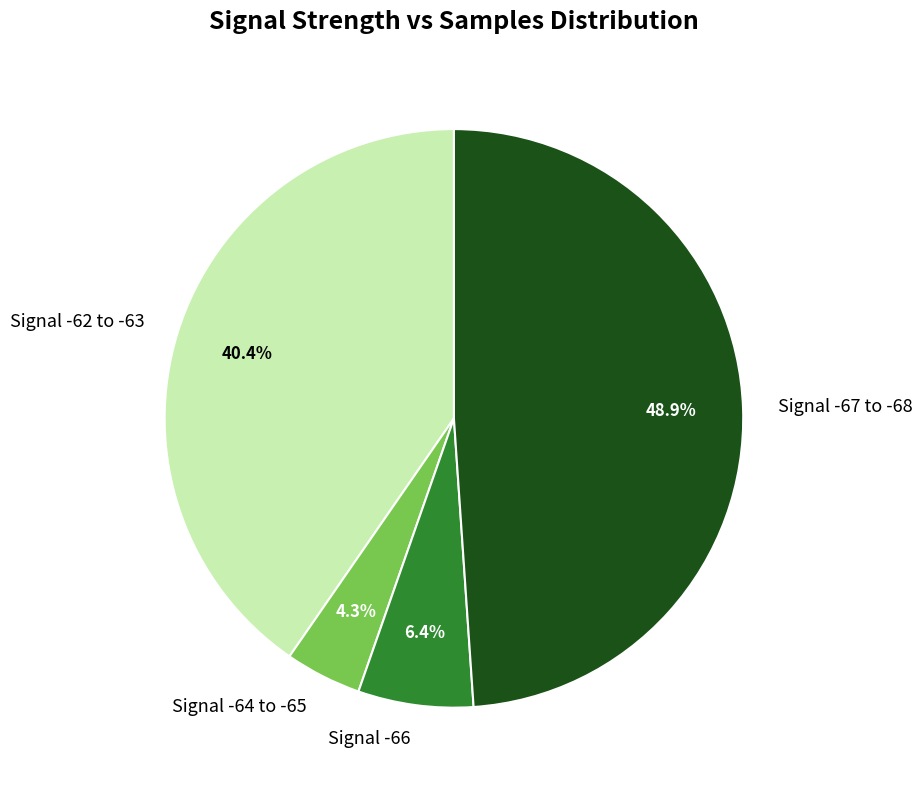

Rank the categories by value from lowest to highest.

Signal -64 to -65, Signal -66, Signal -62 to -63, Signal -67 to -68